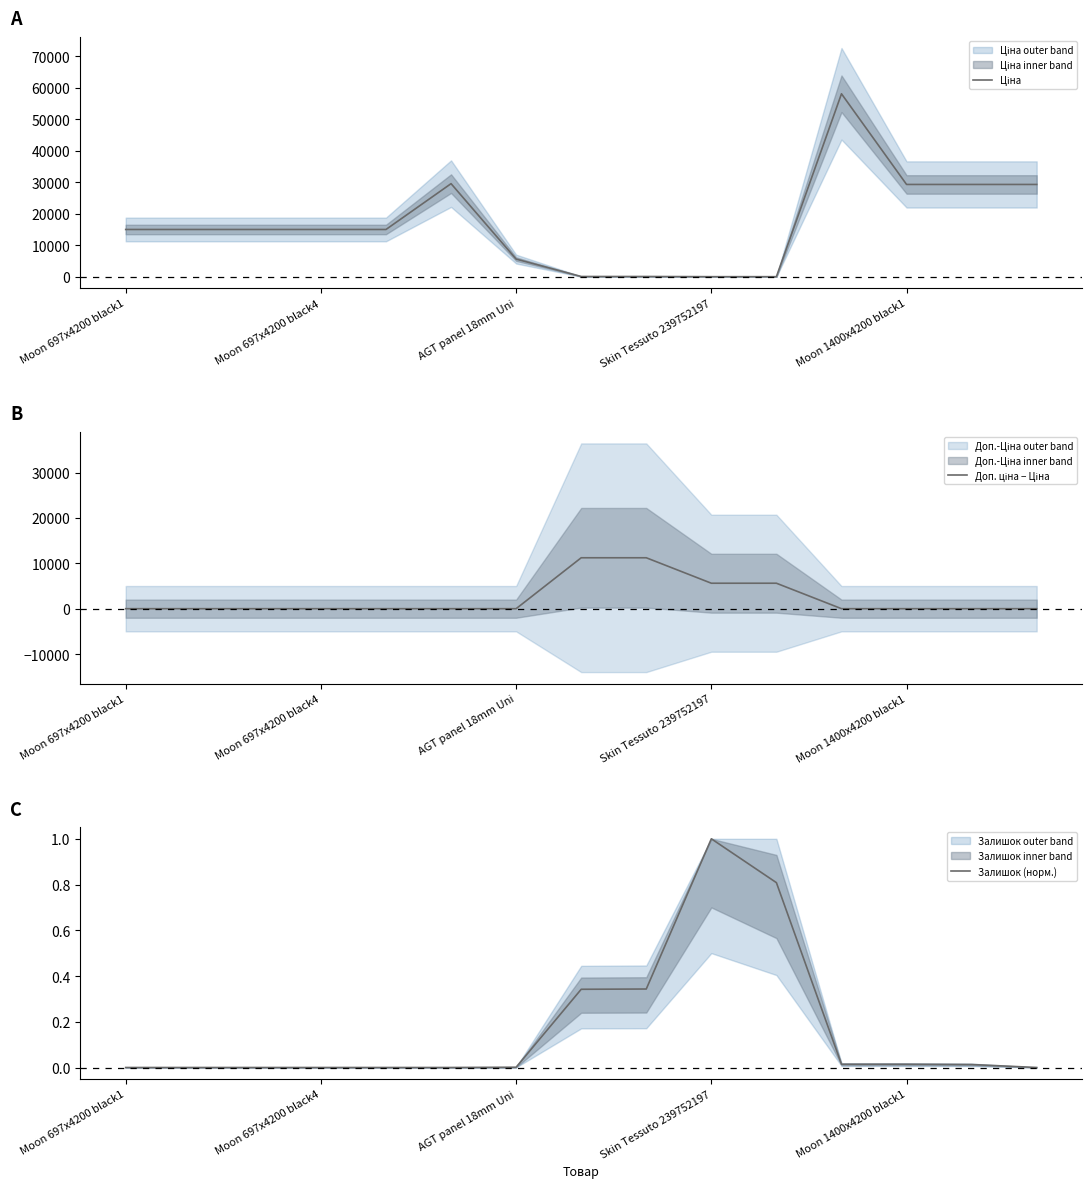

At which category is the sum across all series the highest?

11